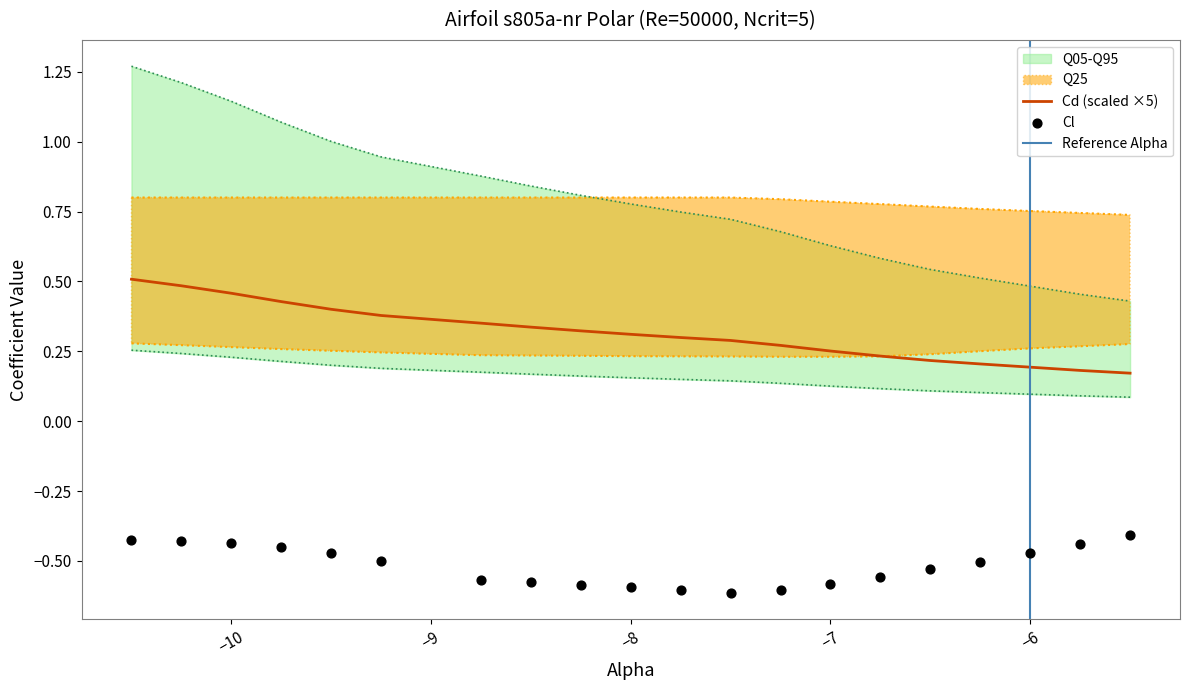

True or false: Cd (scaled ×5) has a value of 0.1 at −8.

False